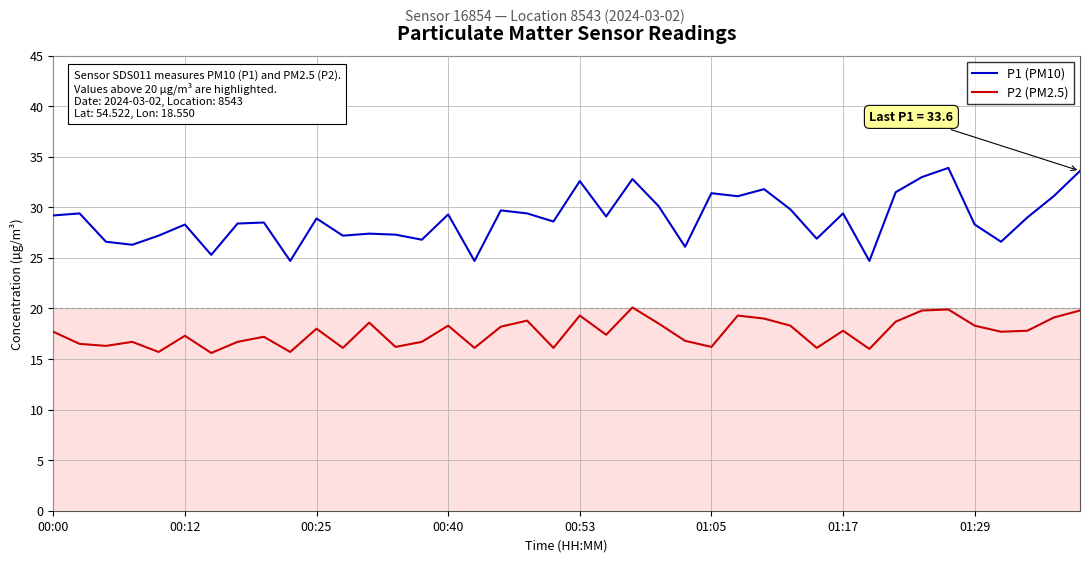

Which series has the largest total across all categories?

P1 (PM10)